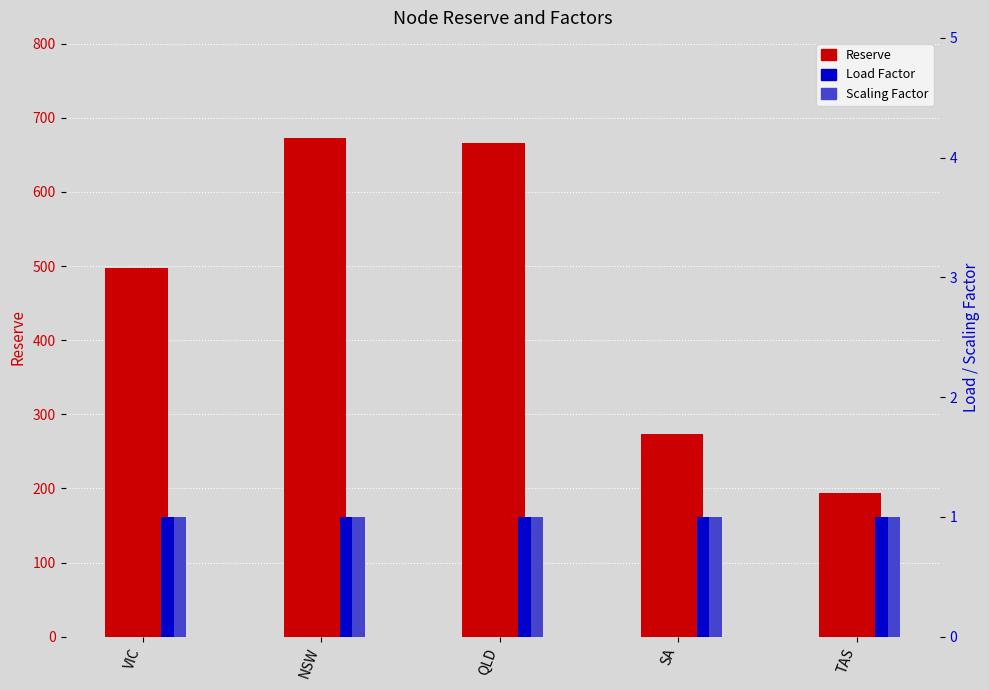

What are all the series names shown in the legend?

Reserve, Load Factor, Scaling Factor